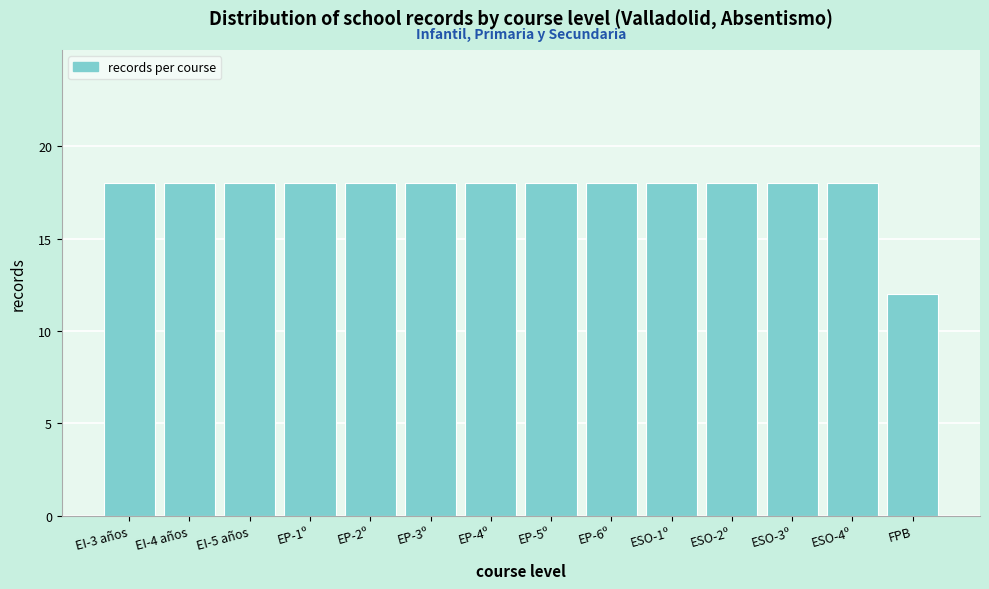

Reading right to left, transcribe all the data shown in this chart.

12	18	18	18	18	18	18	18	18	18	18	18	18	18